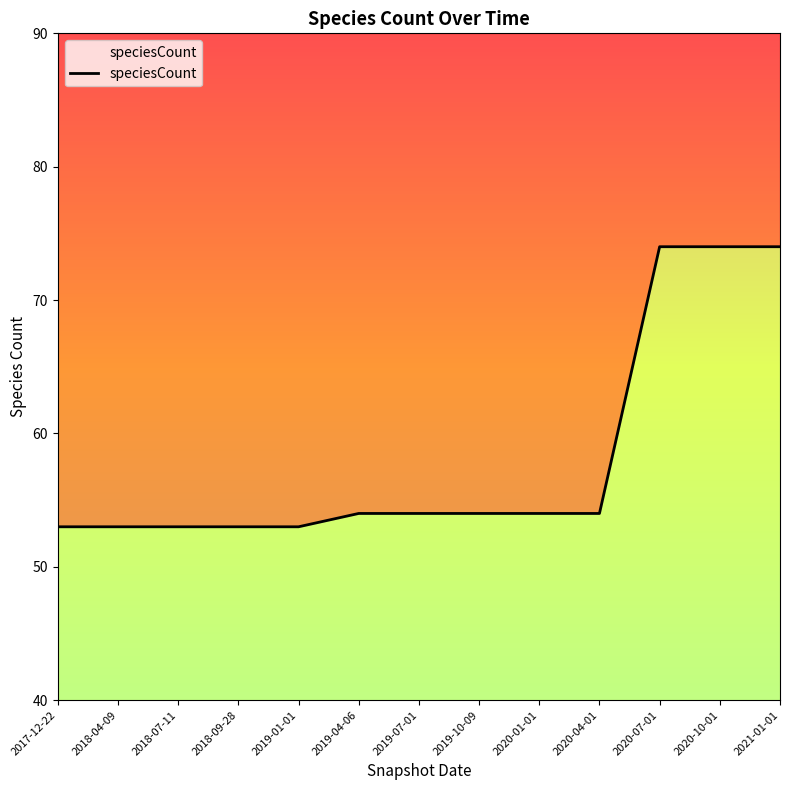

Approximately how many times larger is the value at 2019-10-09 compared to 2018-04-09?

1.0